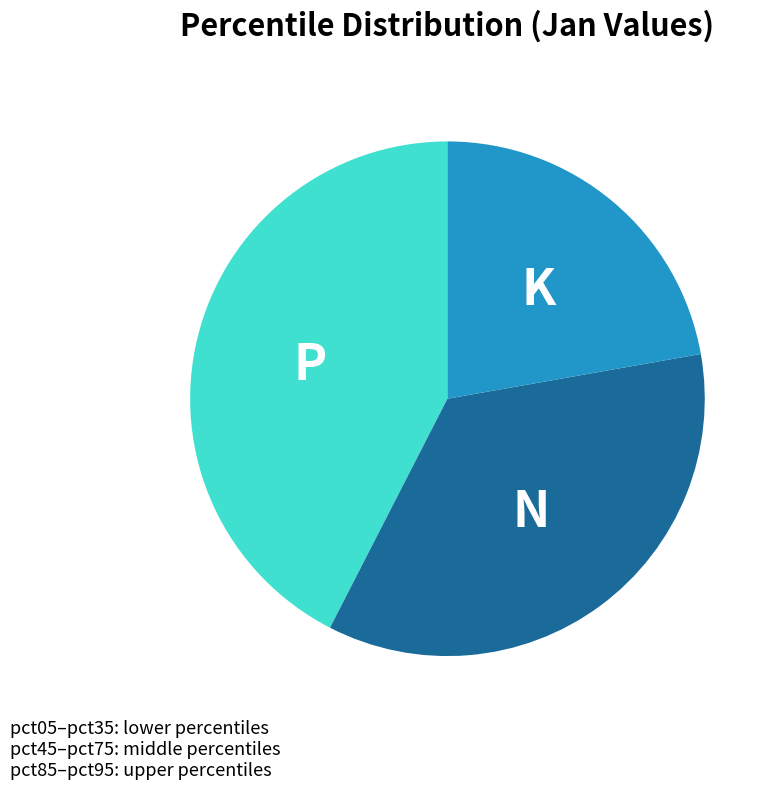

Is there a majority slice in this chart?

No